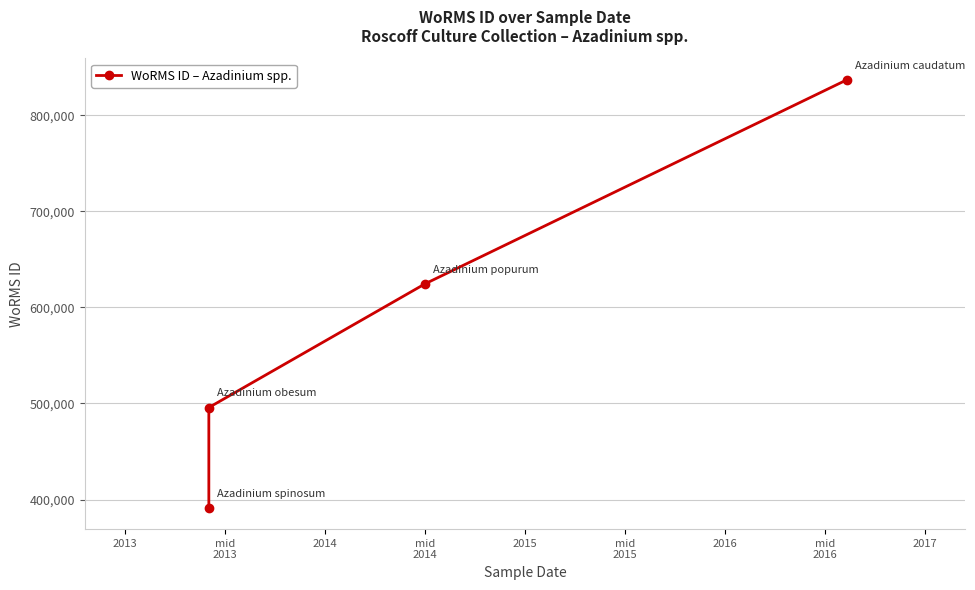

What is the difference between the maximum and minimum values?

445566